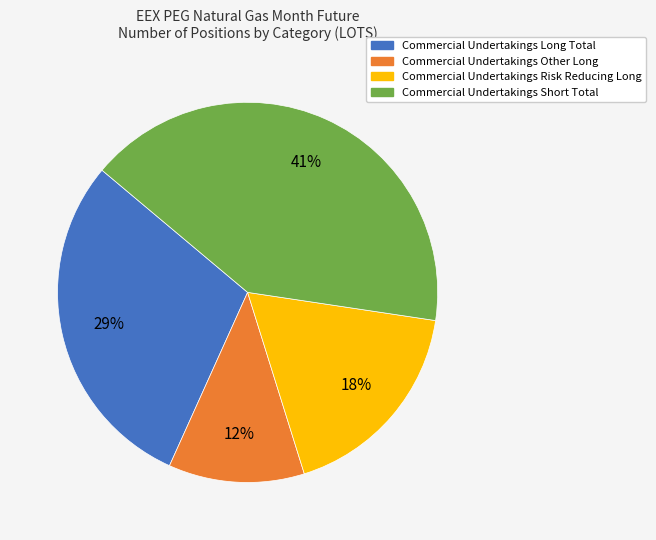

Which category has the biggest portion of the pie?

Commercial Undertakings Short Total